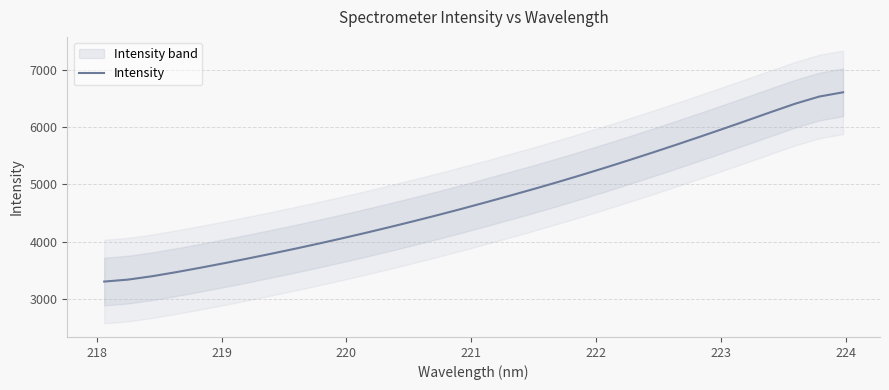

What is the difference between the maximum and second lowest values?

3275.7